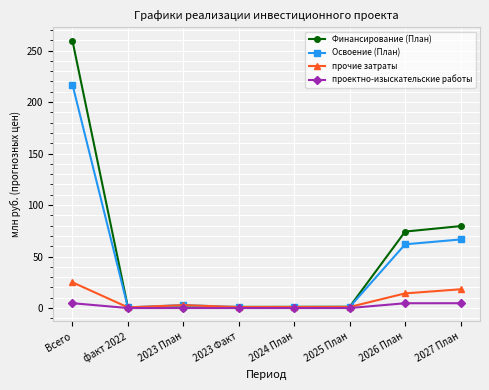

What is the sum of all проектно-изыскательские работы values?

14.0